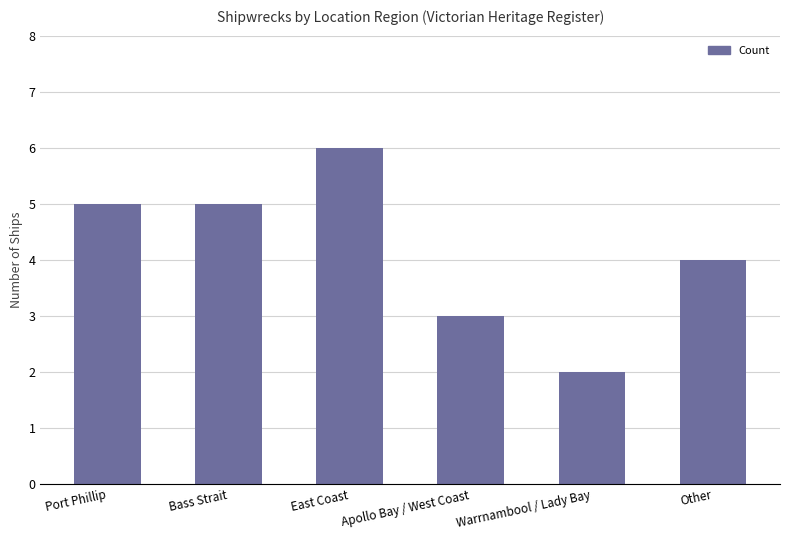

What is the sum of the values at Apollo Bay / West Coast and Bass Strait?

8